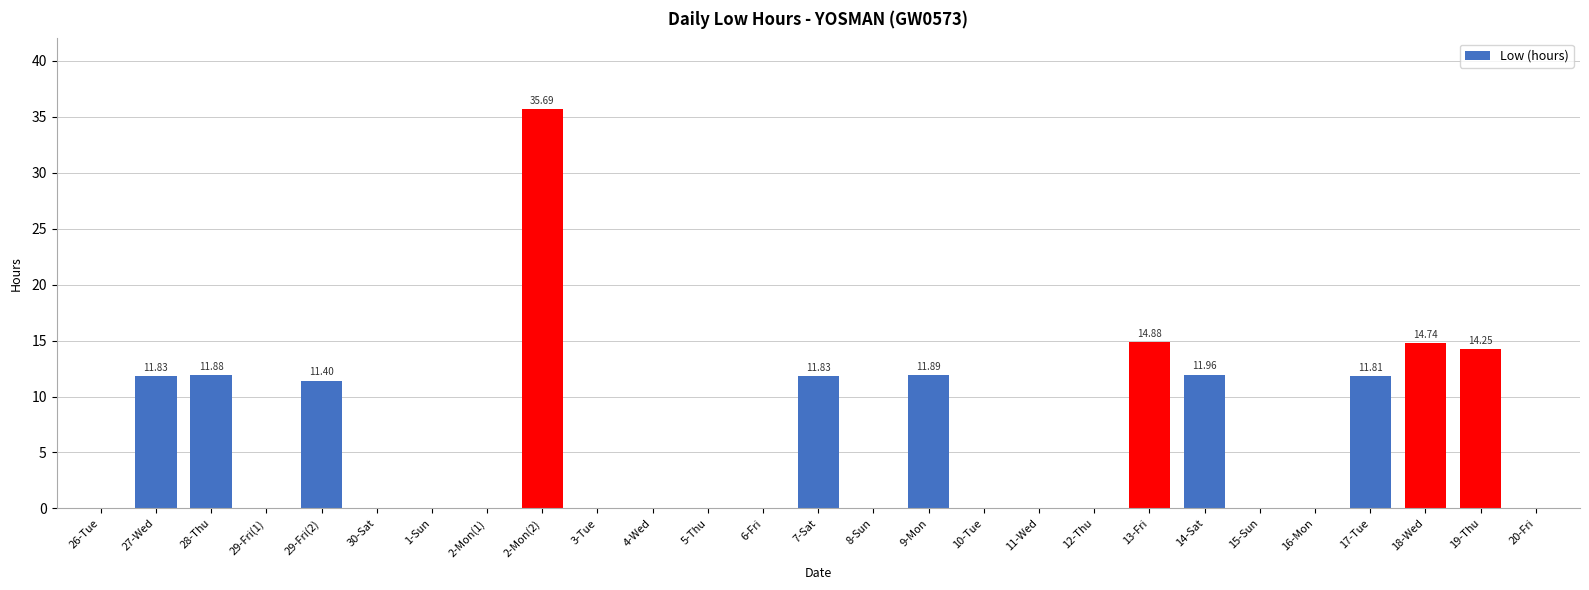

Are the bars grouped side by side (vs. stacked)?

No